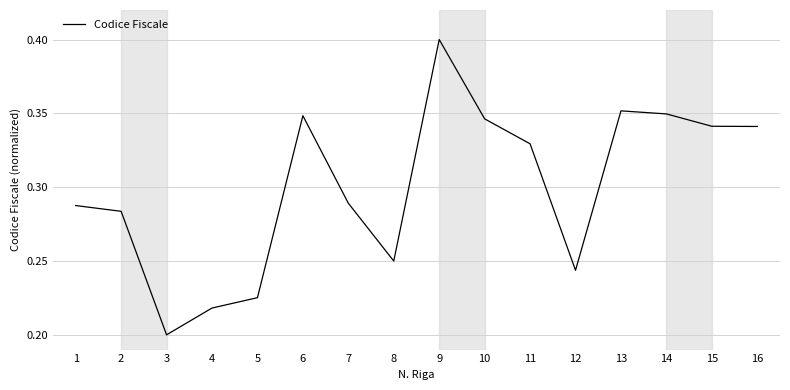

Which has a higher value, 2 or 9?

9